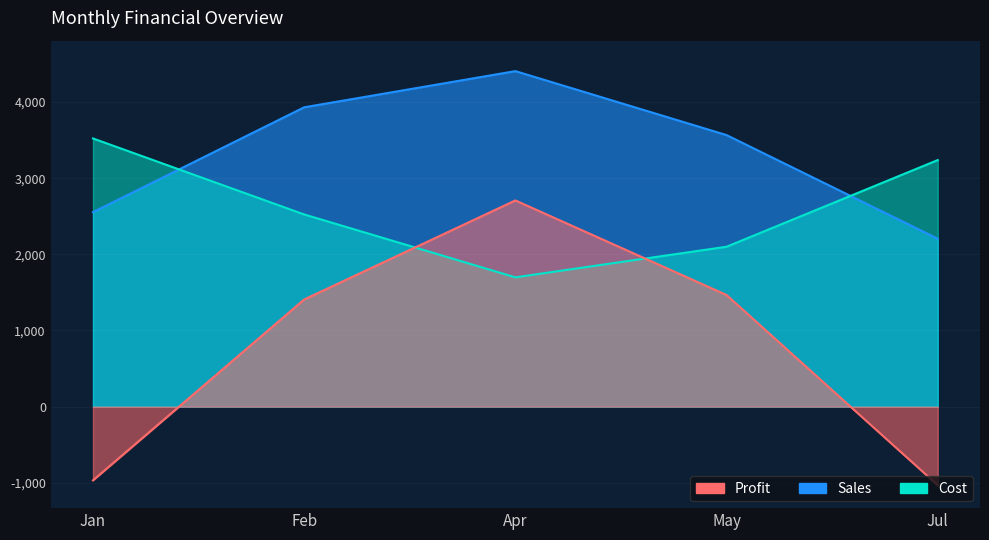

Is the value of Cost at Apr greater than the value of Profit at Jul?

Yes